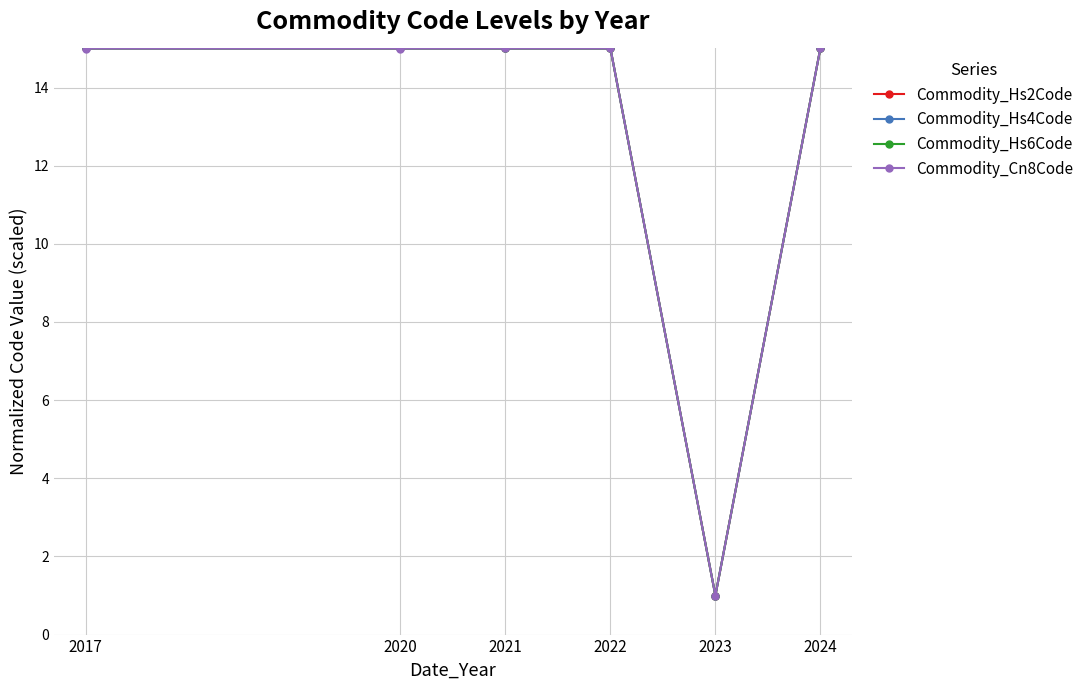

What is the difference between the maximum and minimum values in the Commodity_Hs4Code series?

14.0